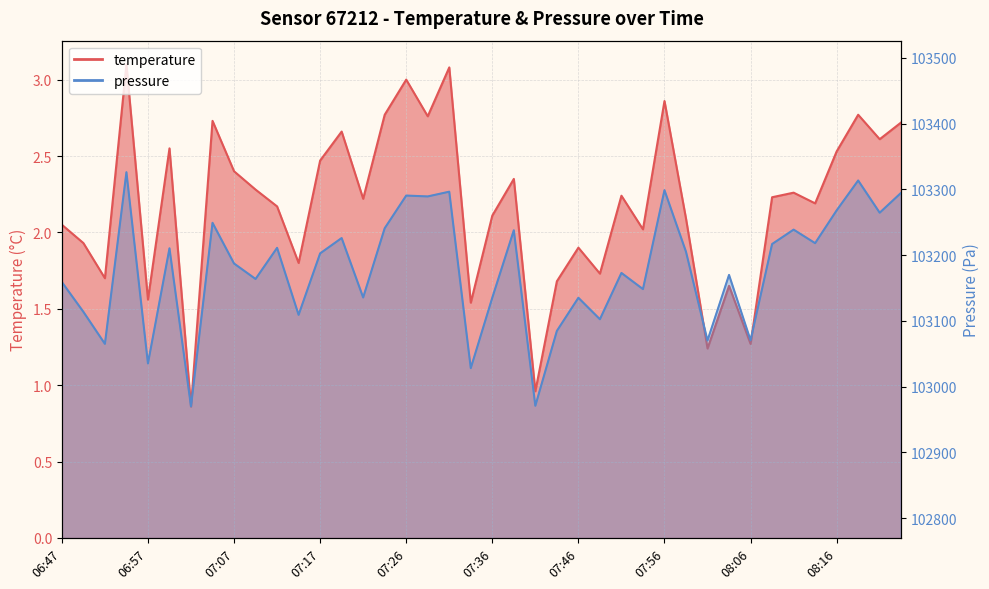

Which category has the lowest value in the pressure_normalized series?

07:02